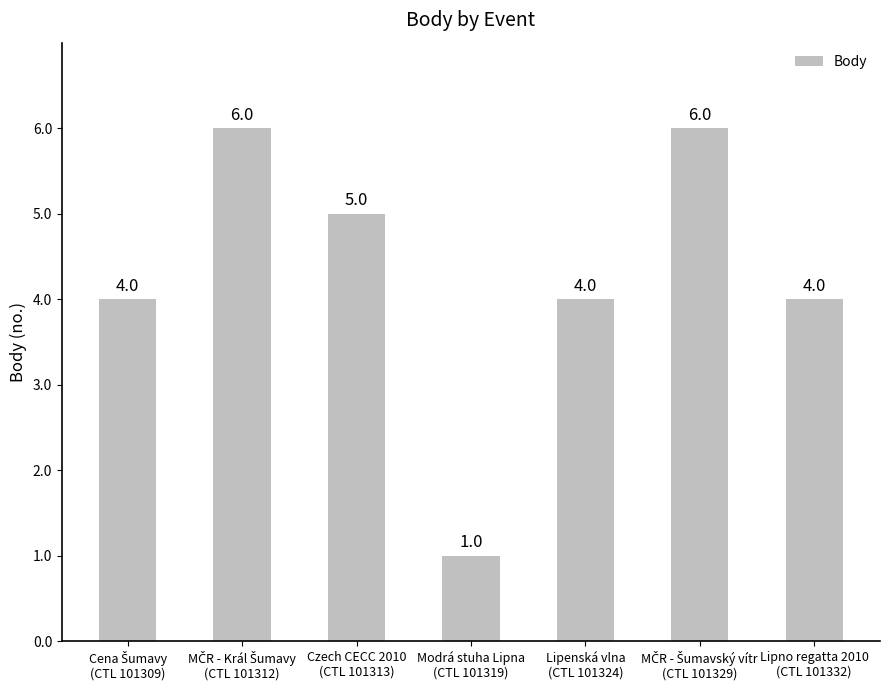

Reading left to right, list all the values displayed in this chart.

4	6	5	1	4	6	4